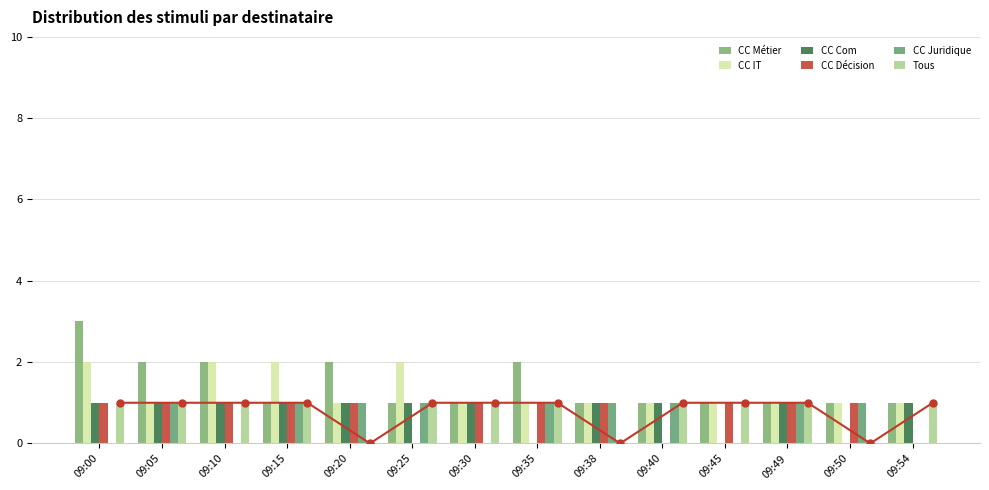

Is it true that CC Juridique equals 1 at 09:05?

True